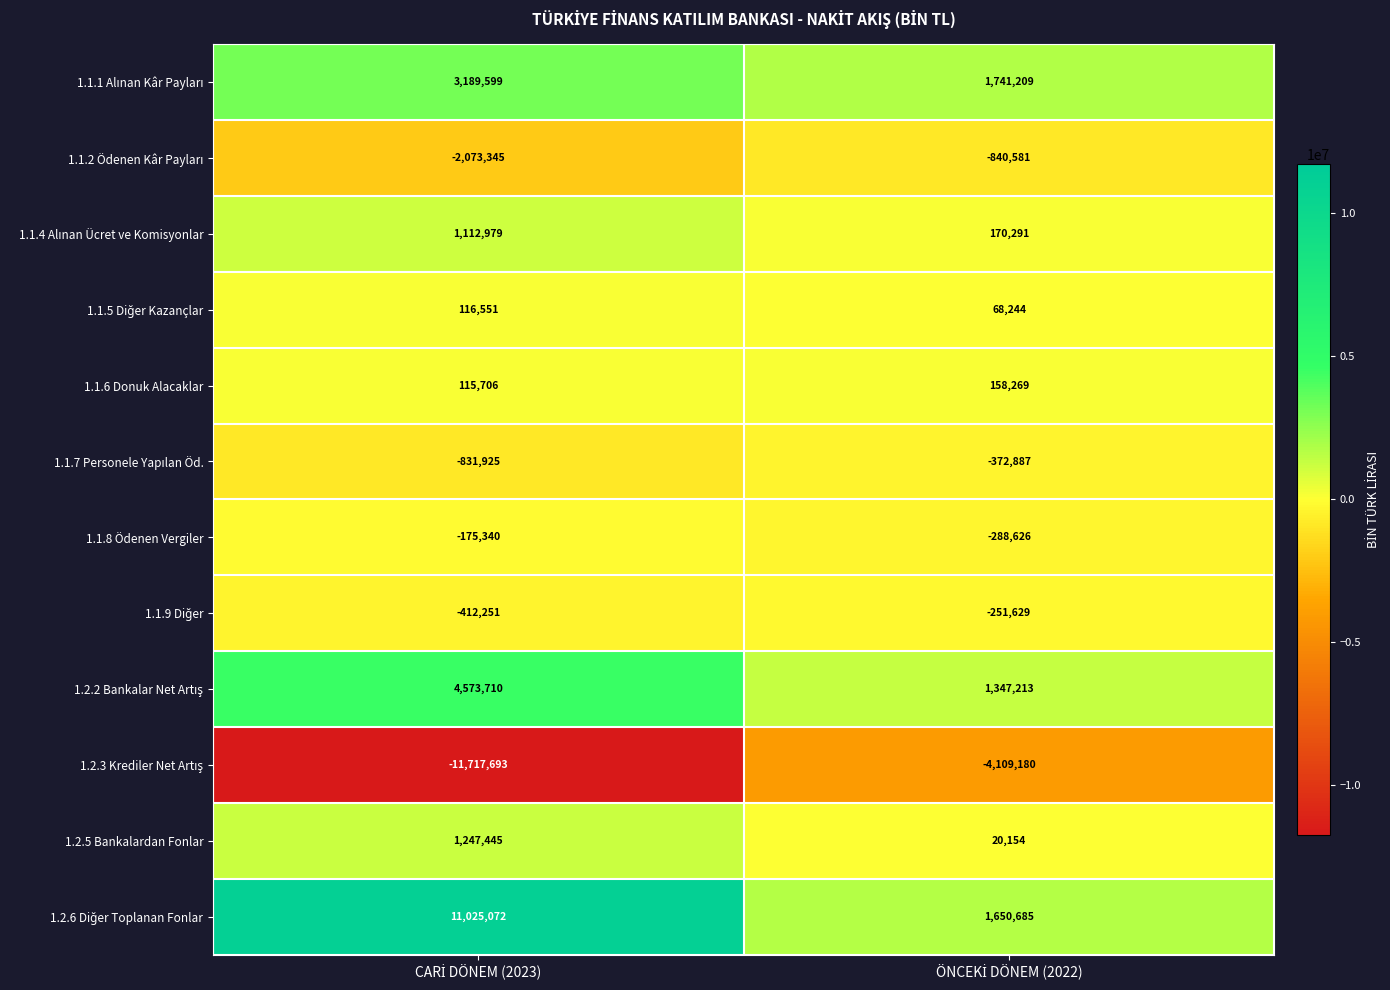

What is the minimum value shown in the chart?

-11717693